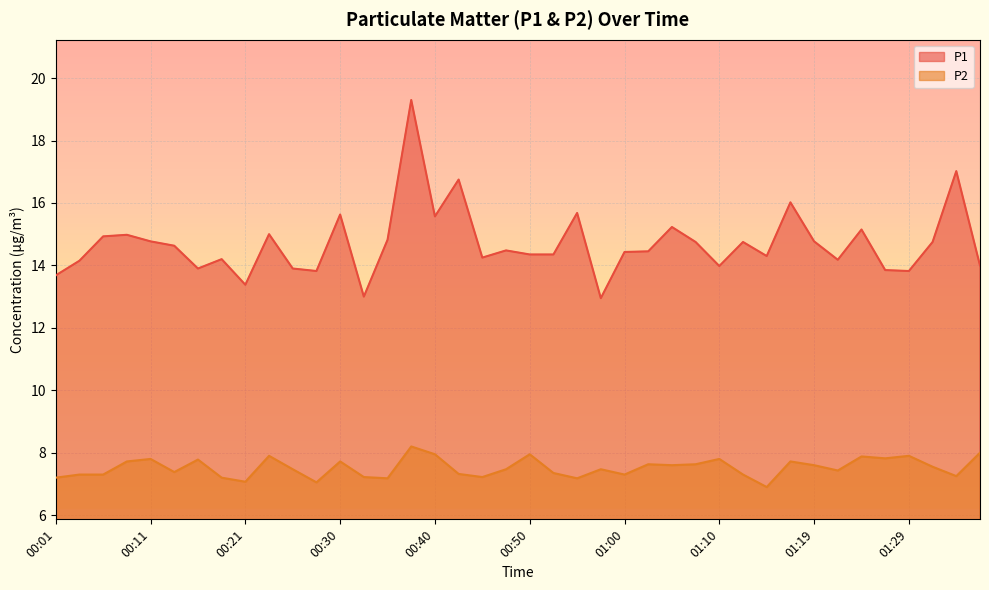

At how many categories does at least one series exceed 17?

2